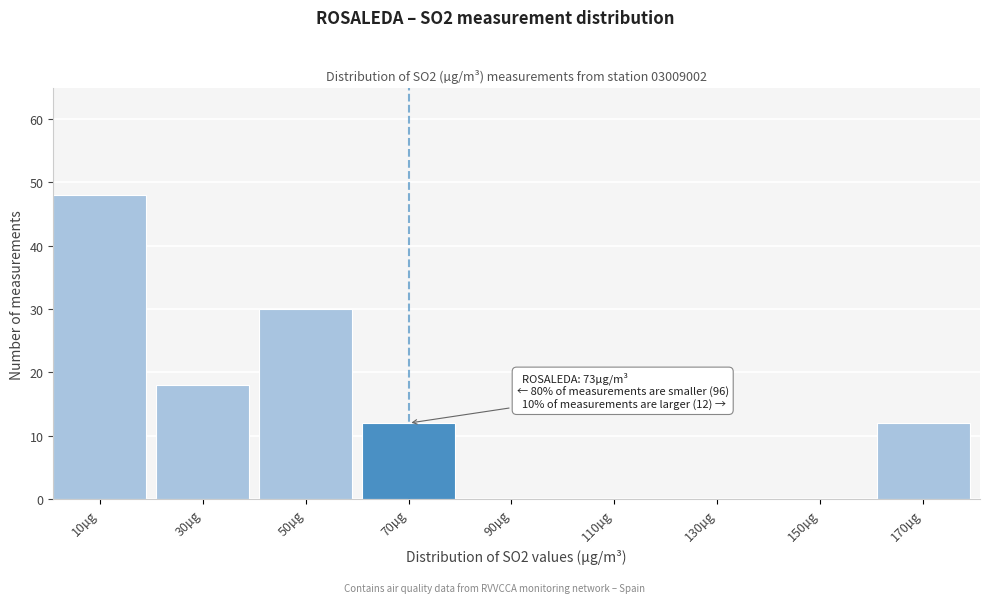

Reading left to right, list all the values displayed in this chart.

10µg=48	30µg=18	50µg=30	70µg=12	90µg=0	110µg=0	130µg=0	150µg=0	170µg=12